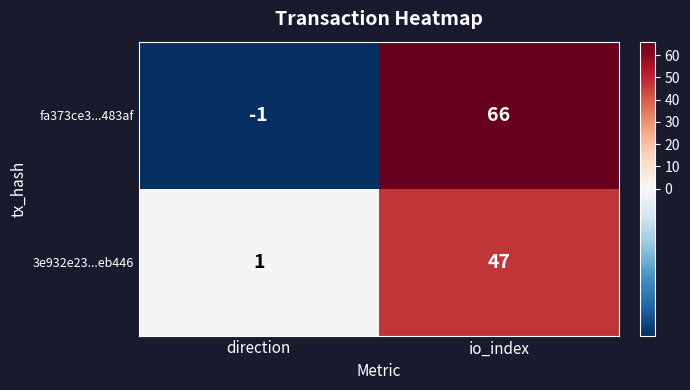

How many data points does each series have?

2